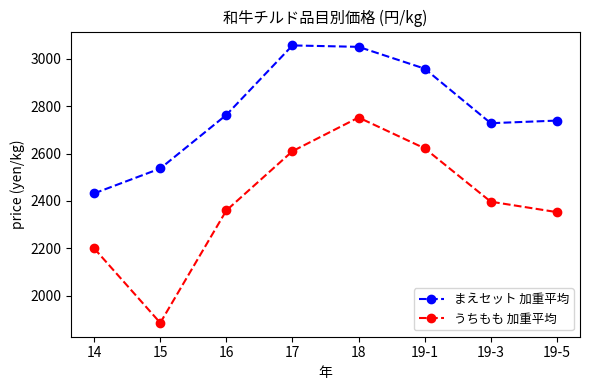

What is the sum of the うちもも 加重平均 values at 15 and 19-1?

4508